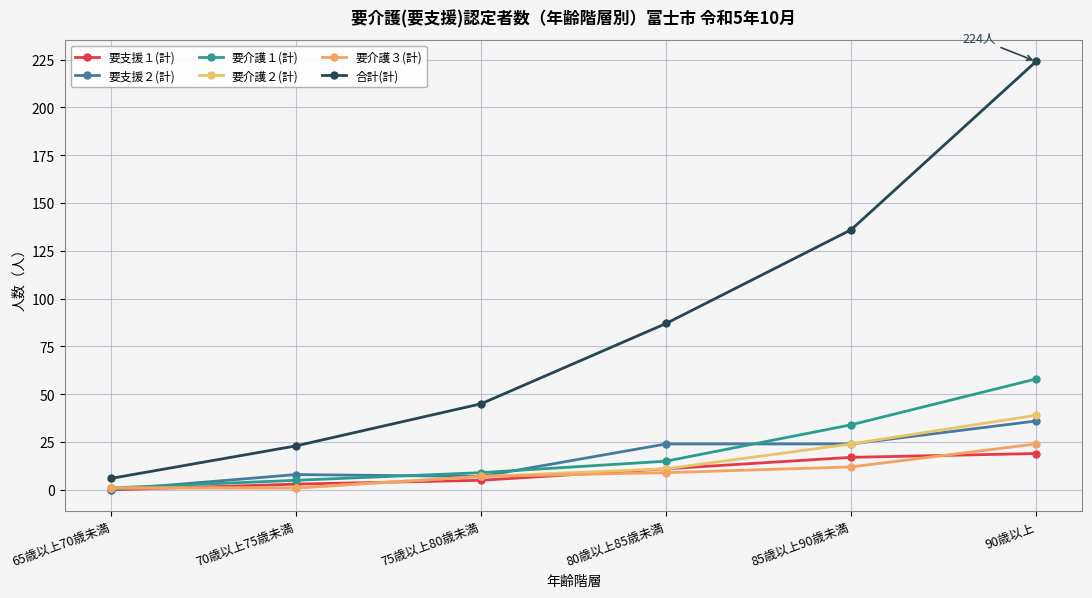

What is the label of the 3rd point from the right?

80歳以上85歳未満